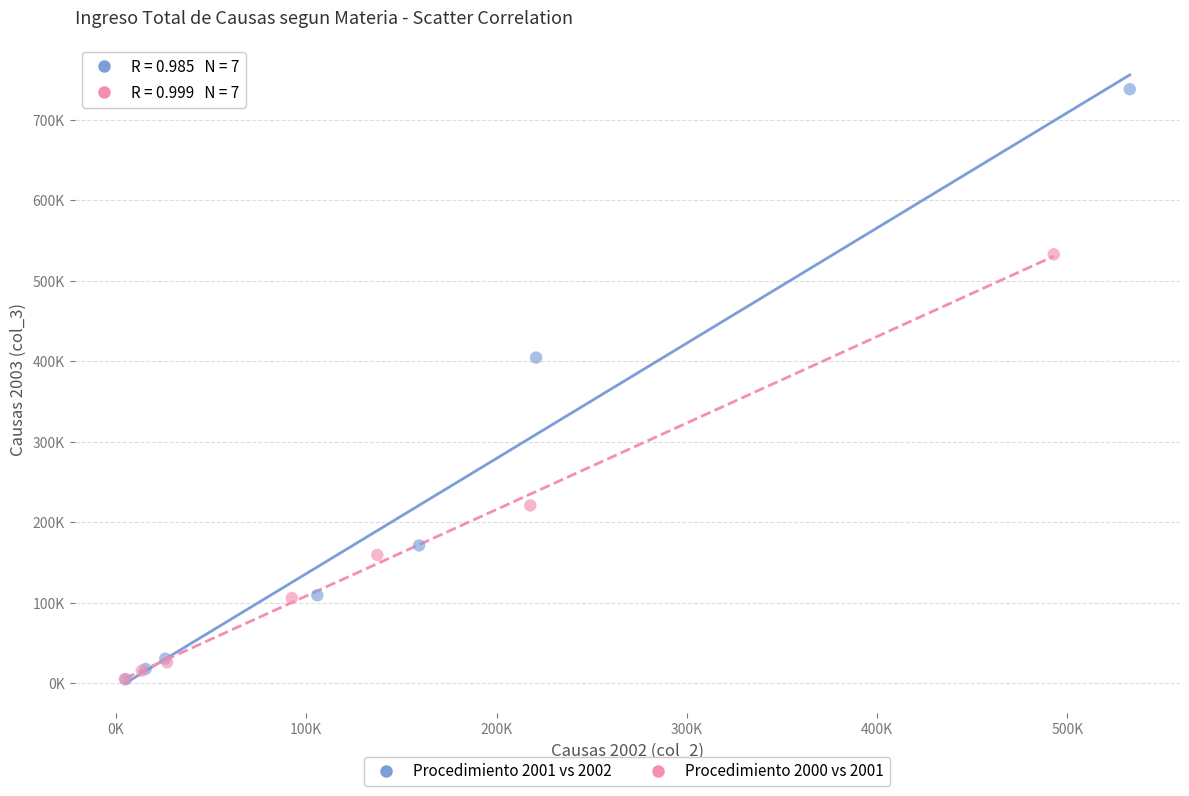

What are all the series names shown in the legend?

Procedimiento 2001 vs 2002, Procedimiento 2000 vs 2001